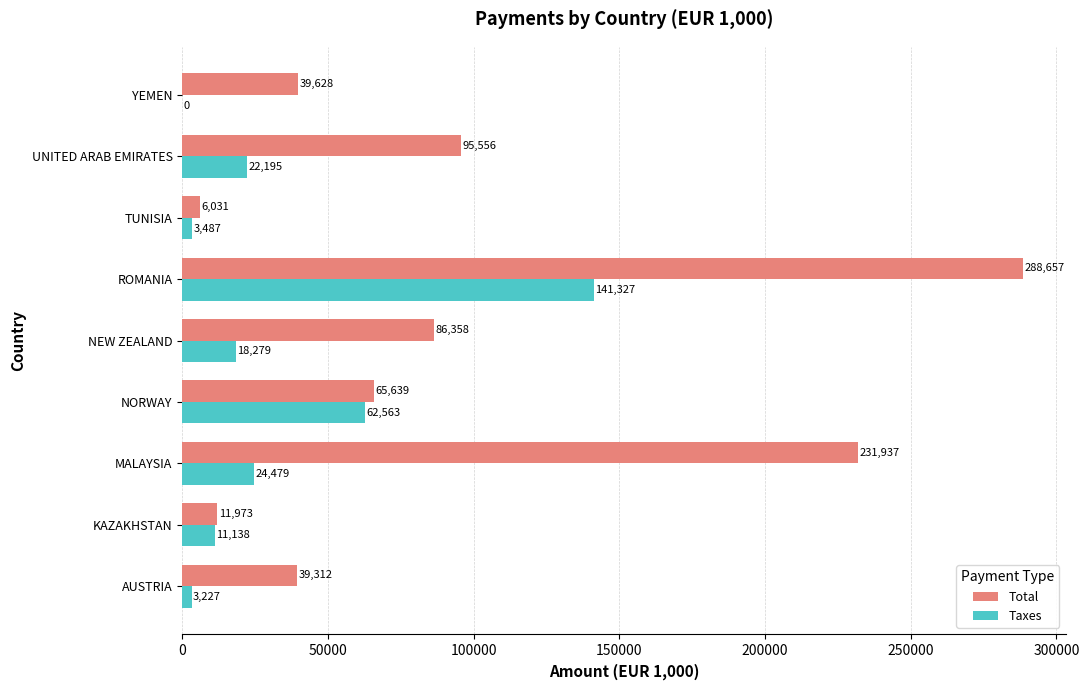

What is the maximum value shown in the chart?

288657